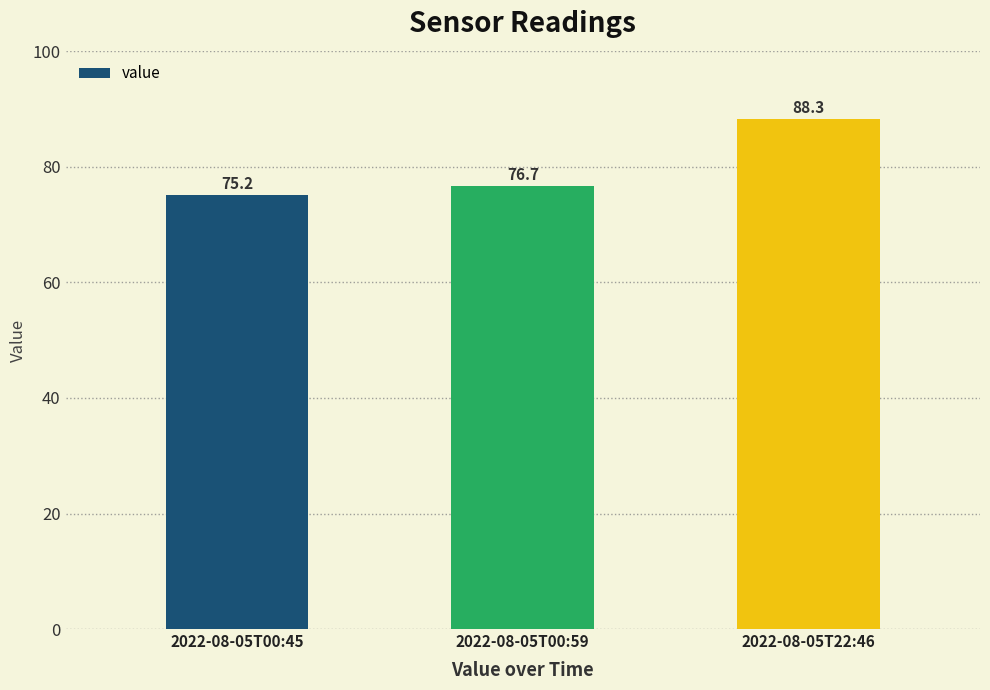

Count the number of categories in the chart.

3